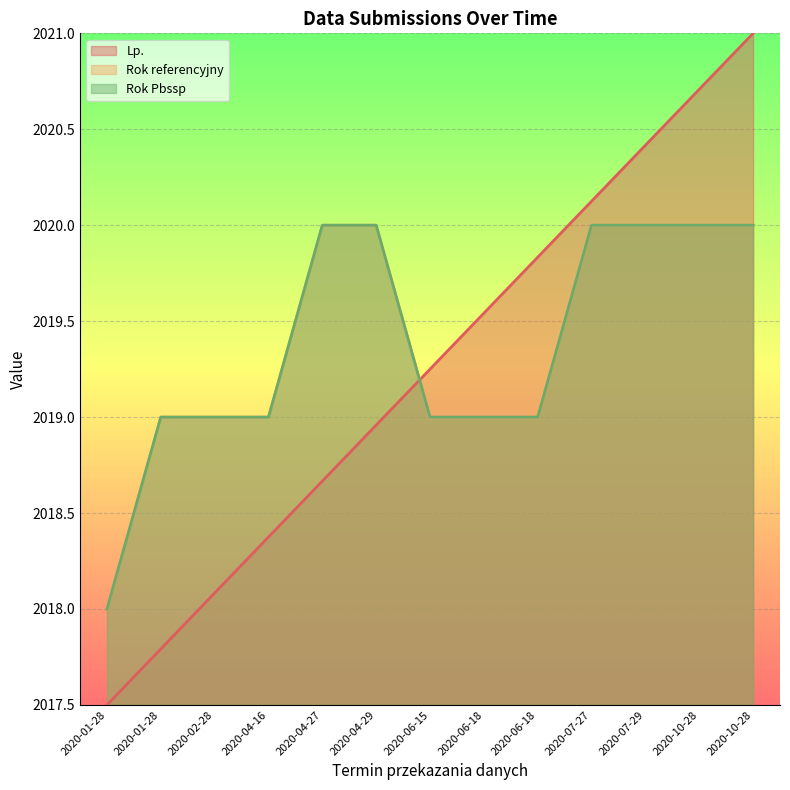

What is the difference between the maximum and second lowest values in the Rok Pbssp series?

1.0